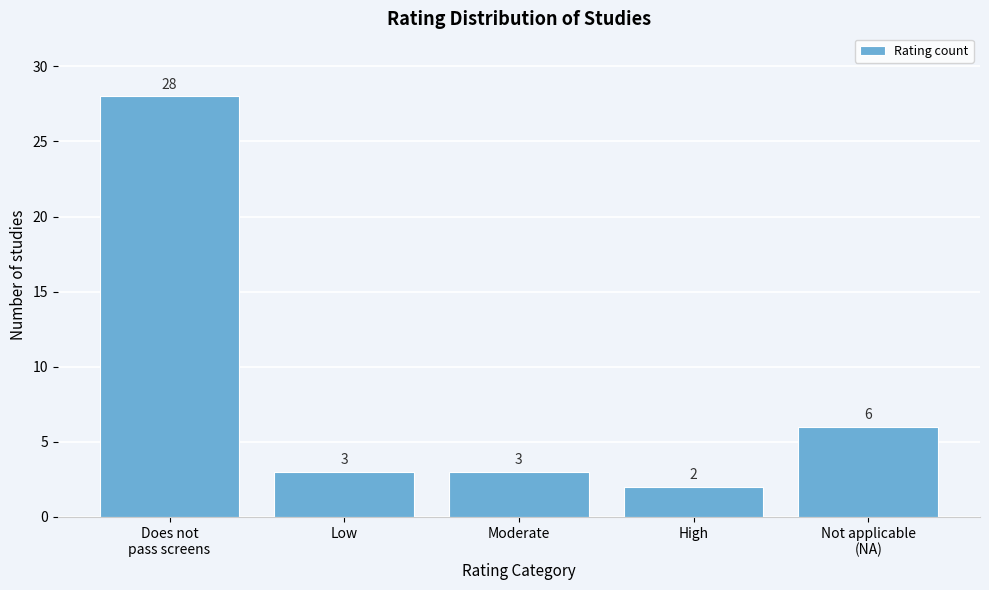

Reading left to right, what are all the values shown in this chart?

28	3	3	2	6